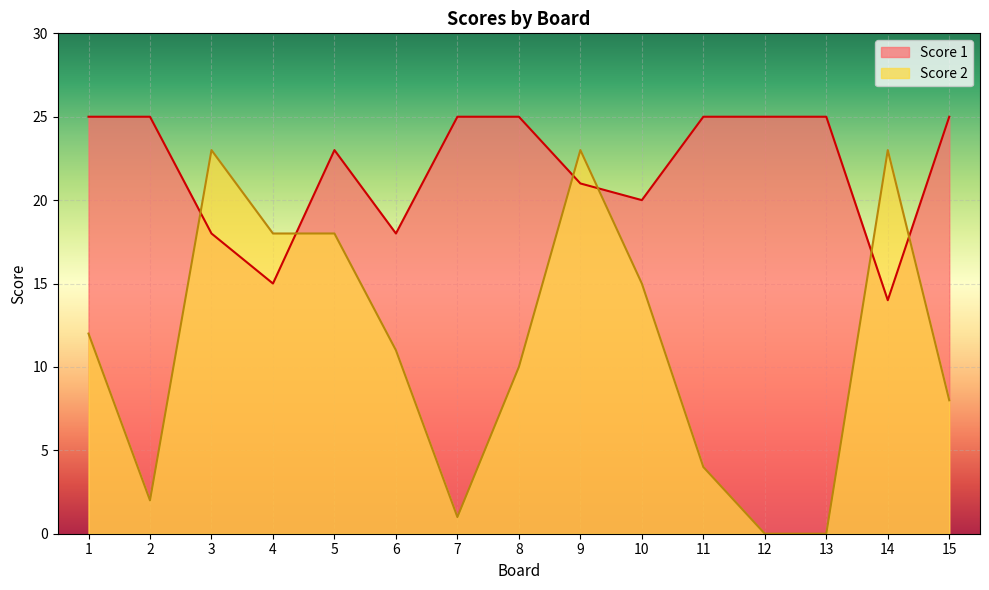

Reading left to right, extract all data points from this chart.

Score 1: 1=25	2=25	3=18	4=15	5=23	6=18	7=25	8=25	9=21	10=20	11=25	12=25	13=25	14=14	15=25
Score 2: 1=12	2=2	3=23	4=18	5=18	6=11	7=1	8=10	9=23	10=15	11=4	12=0	13=0	14=23	15=8